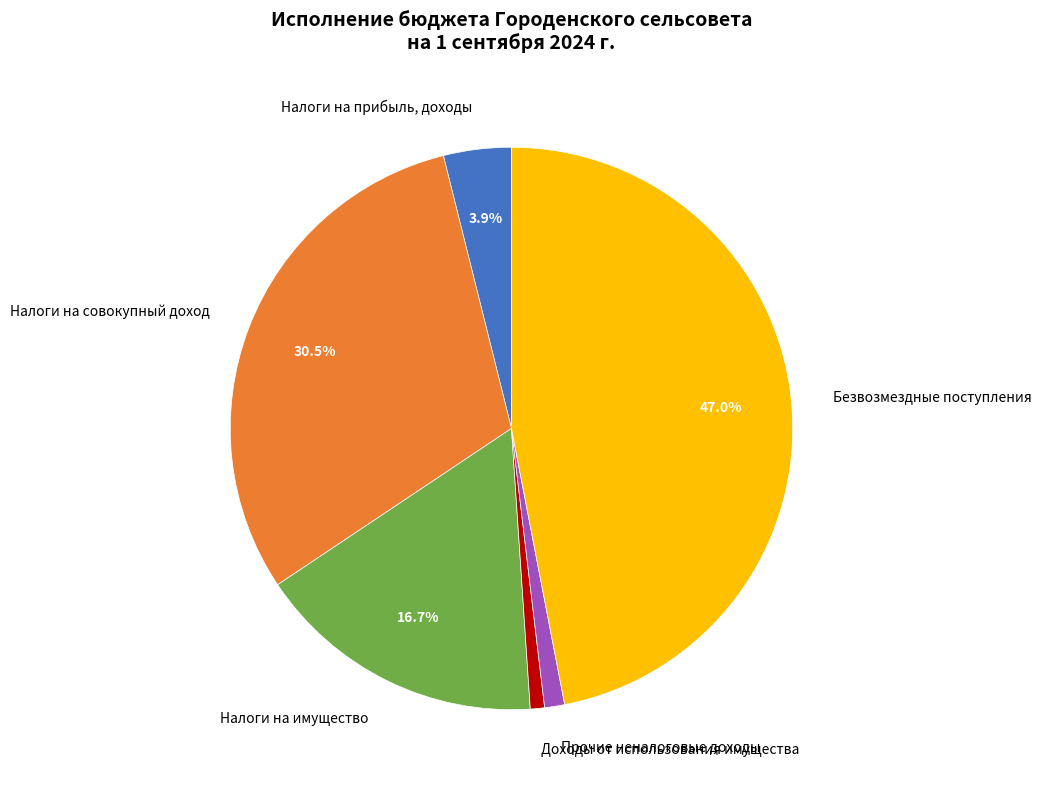

What percentage is the Налоги на имущество slice, to the nearest percent?

17%